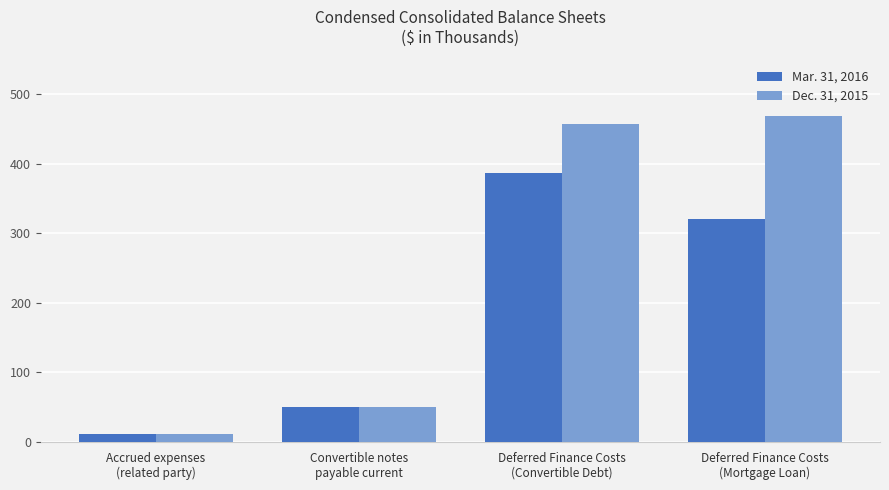

At which category is the sum across all series the highest?

Deferred Finance Costs
(Convertible Debt)